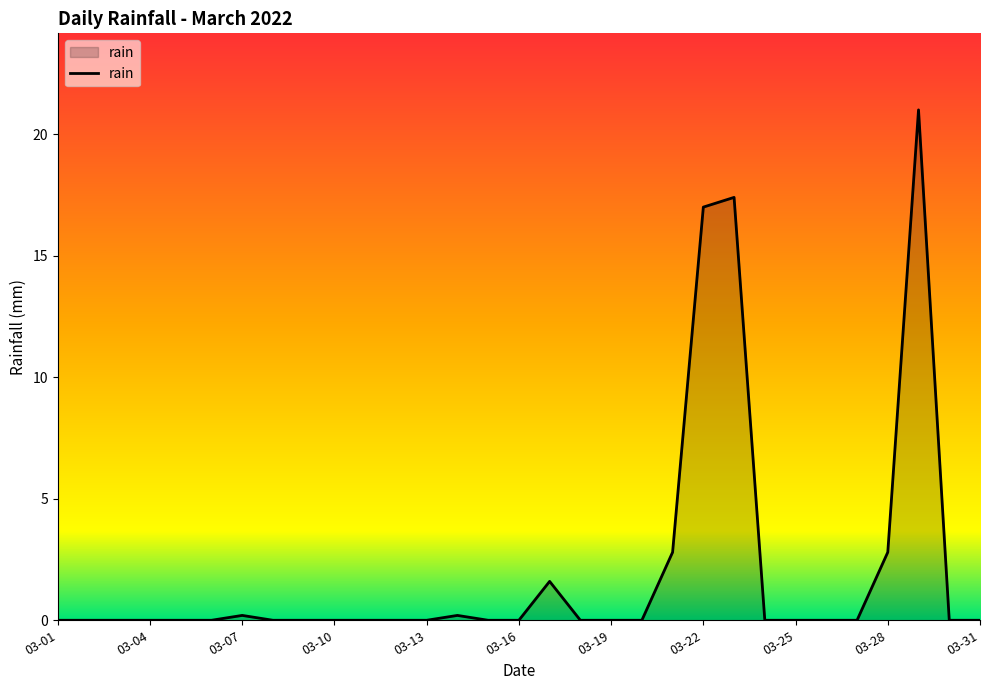

What is the maximum value shown in the chart?

21.0